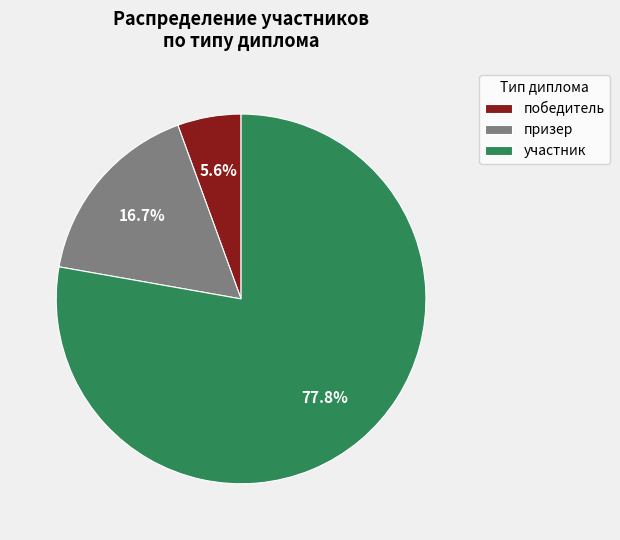

To the nearest percent, what percentage of the pie is победитель?

6%